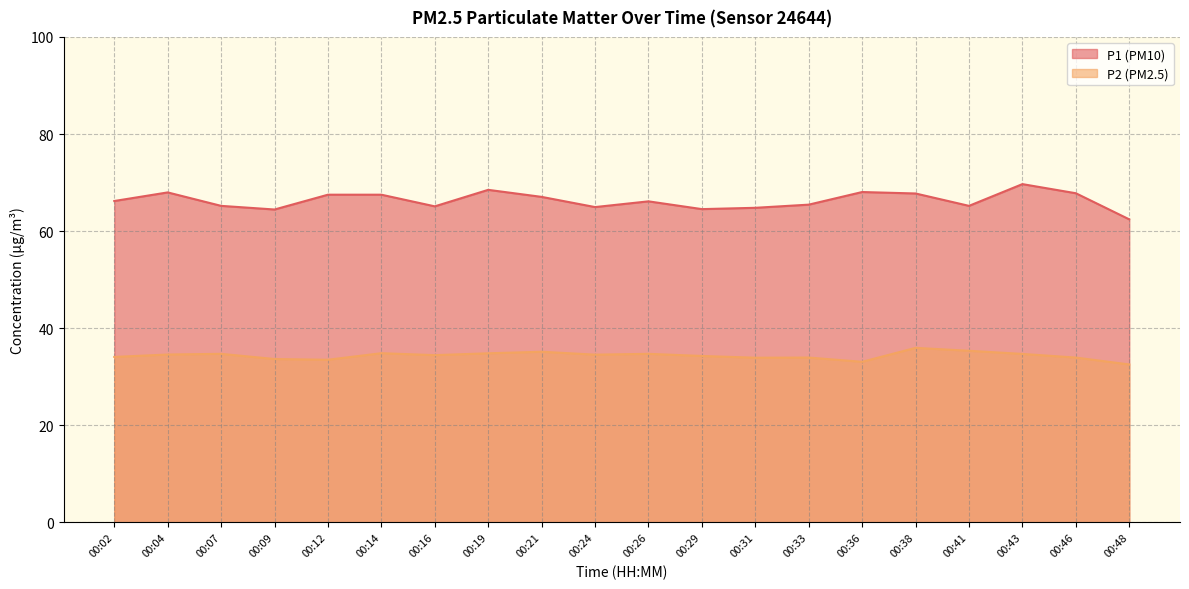

What is the value of the P2 point at the 14th from the left?

34.0